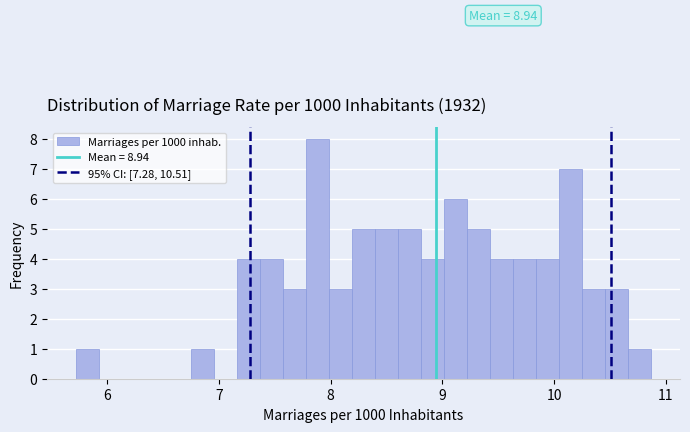

Read against the x-axis, roughly where is the centre of the tallest bar?

7.9